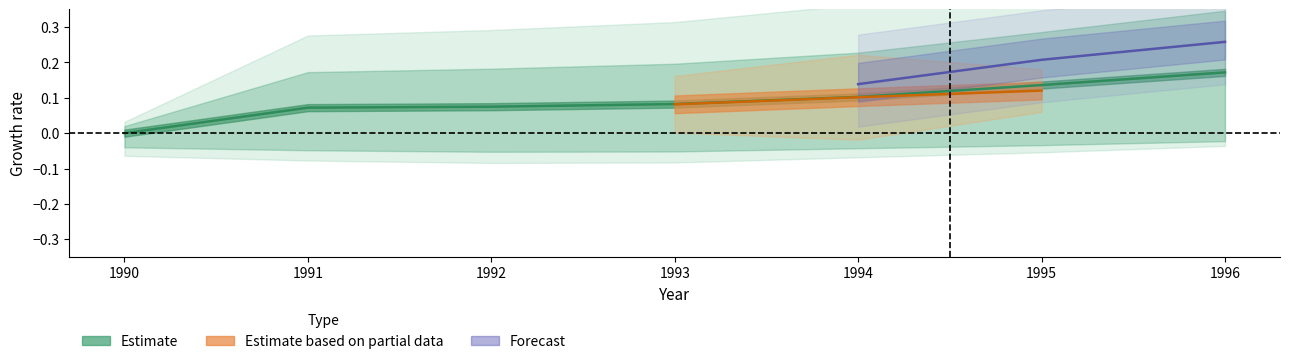

What is the sum of the values at 1993 and 1990?

0.1